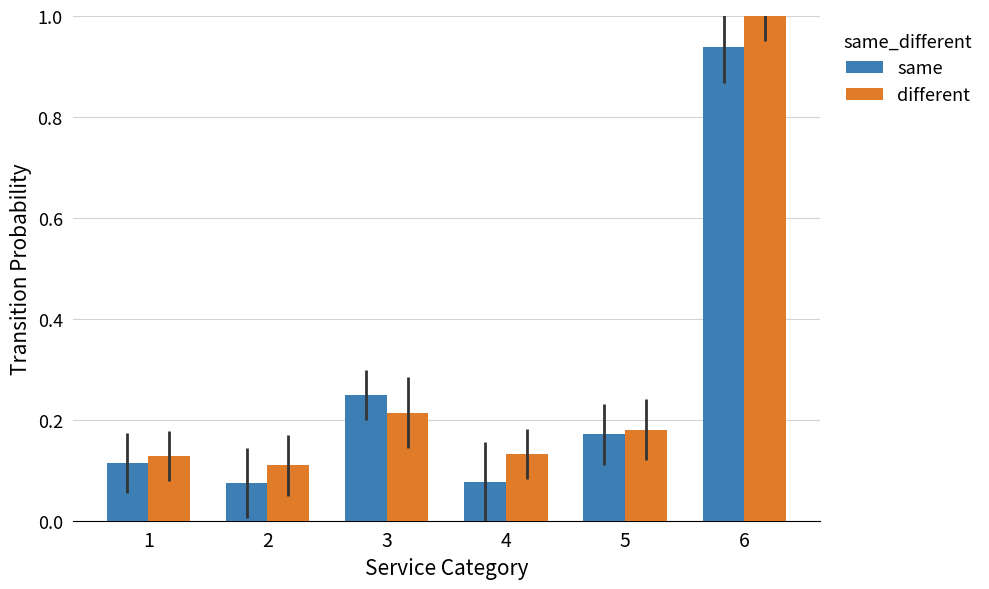

Is the value of different at 2 greater than the value of same at 4?

Yes